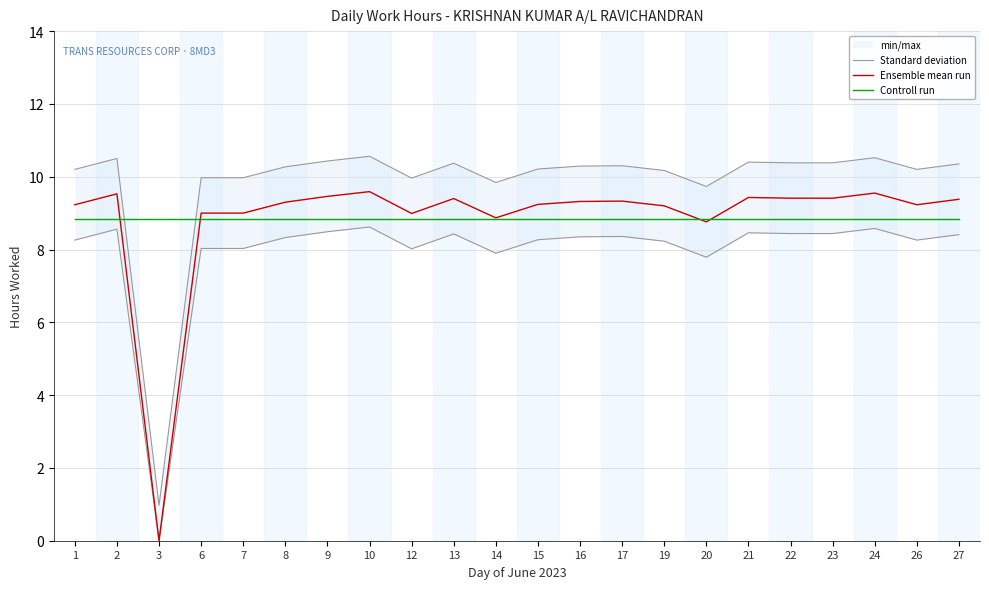

At which label is Ensemble mean run closest to 4?

3